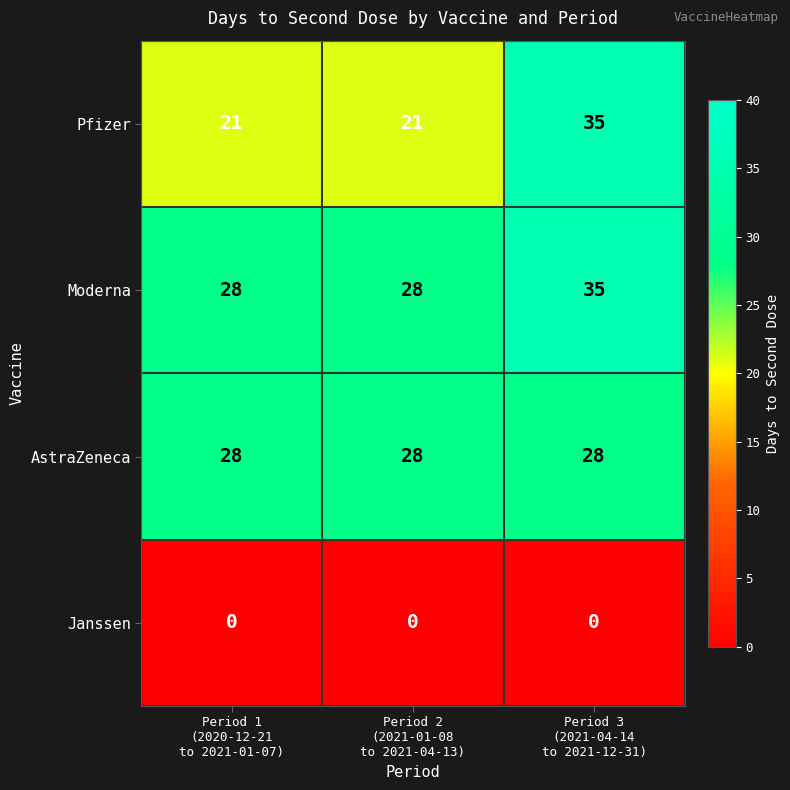

What is the greatest value displayed?

35